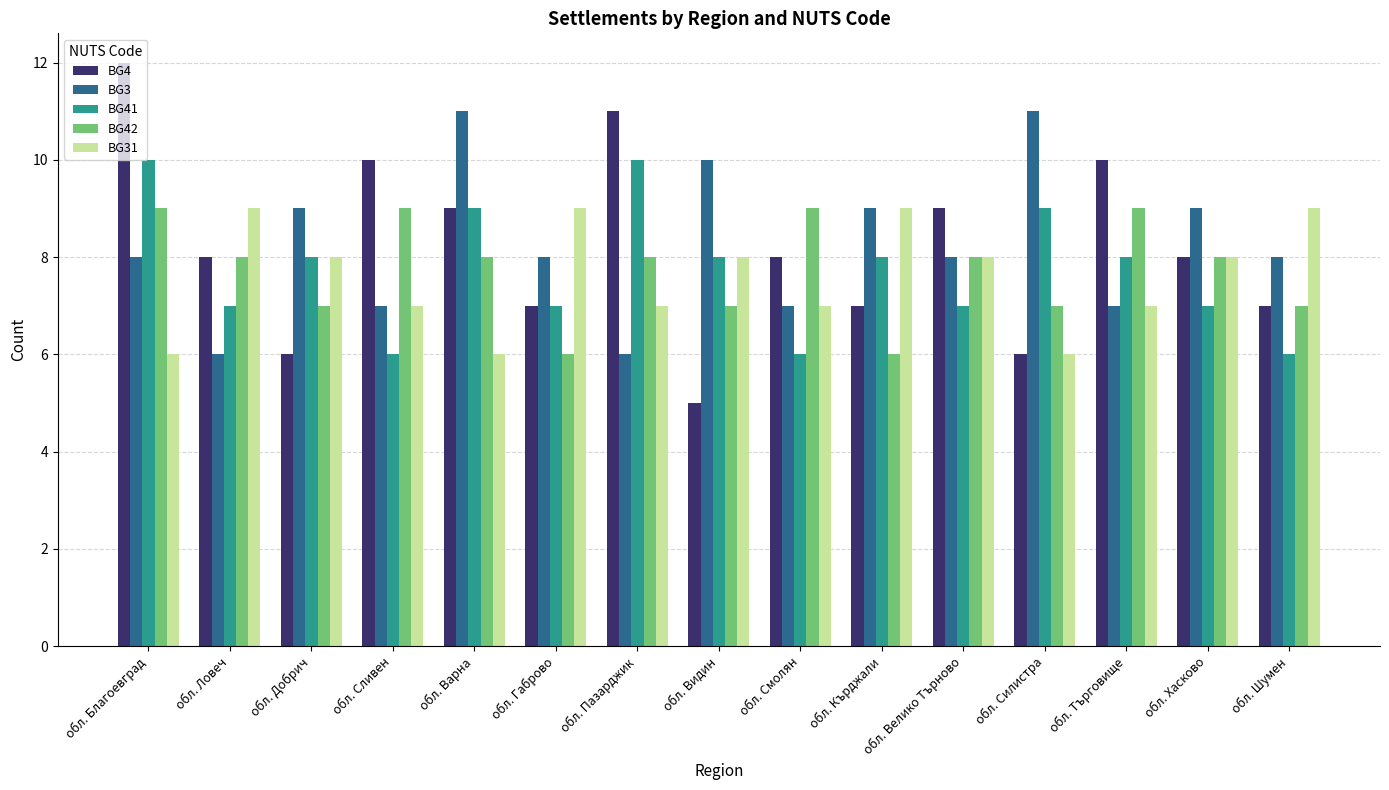

Reading left to right, list all the values displayed in this chart.

BG4: обл. Благоевград=12	обл. Ловеч=8	обл. Добрич=6	обл. Сливен=10	обл. Варна=9	обл. Габрово=7	обл. Пазарджик=11	обл. Видин=5	обл. Смолян=8	обл. Кърджали=7	обл. Велико Търново=9	обл. Силистра=6	обл. Търговище=10	обл. Хасково=8	обл. Шумен=7
BG3: обл. Благоевград=8	обл. Ловеч=6	обл. Добрич=9	обл. Сливен=7	обл. Варна=11	обл. Габрово=8	обл. Пазарджик=6	обл. Видин=10	обл. Смолян=7	обл. Кърджали=9	обл. Велико Търново=8	обл. Силистра=11	обл. Търговище=7	обл. Хасково=9	обл. Шумен=8
BG41: обл. Благоевград=10	обл. Ловеч=7	обл. Добрич=8	обл. Сливен=6	обл. Варна=9	обл. Габрово=7	обл. Пазарджик=10	обл. Видин=8	обл. Смолян=6	обл. Кърджали=8	обл. Велико Търново=7	обл. Силистра=9	обл. Търговище=8	обл. Хасково=7	обл. Шумен=6
BG42: обл. Благоевград=9	обл. Ловеч=8	обл. Добрич=7	обл. Сливен=9	обл. Варна=8	обл. Габрово=6	обл. Пазарджик=8	обл. Видин=7	обл. Смолян=9	обл. Кърджали=6	обл. Велико Търново=8	обл. Силистра=7	обл. Търговище=9	обл. Хасково=8	обл. Шумен=7
BG31: обл. Благоевград=6	обл. Ловеч=9	обл. Добрич=8	обл. Сливен=7	обл. Варна=6	обл. Габрово=9	обл. Пазарджик=7	обл. Видин=8	обл. Смолян=7	обл. Кърджали=9	обл. Велико Търново=8	обл. Силистра=6	обл. Търговище=7	обл. Хасково=8	обл. Шумен=9